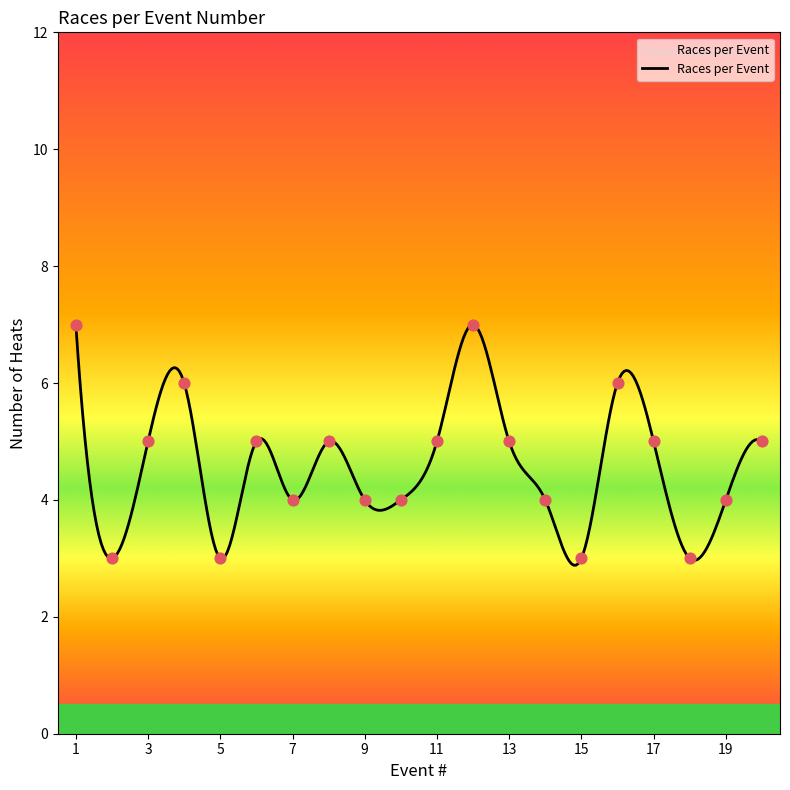

What is the ratio of the value at 11 to the value at 1?

0.7